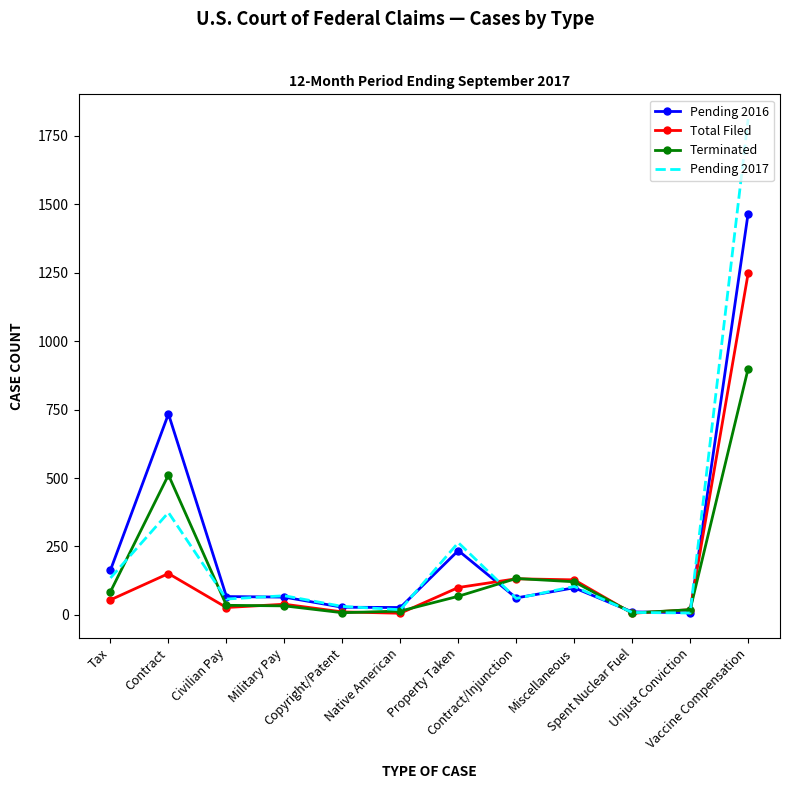

What is the smallest value displayed?

6